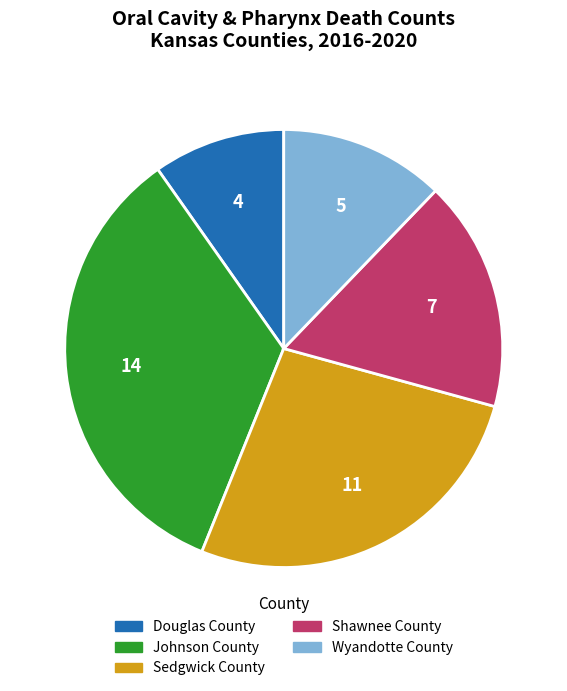

Does Sedgwick County account for over 50% of the chart?

No